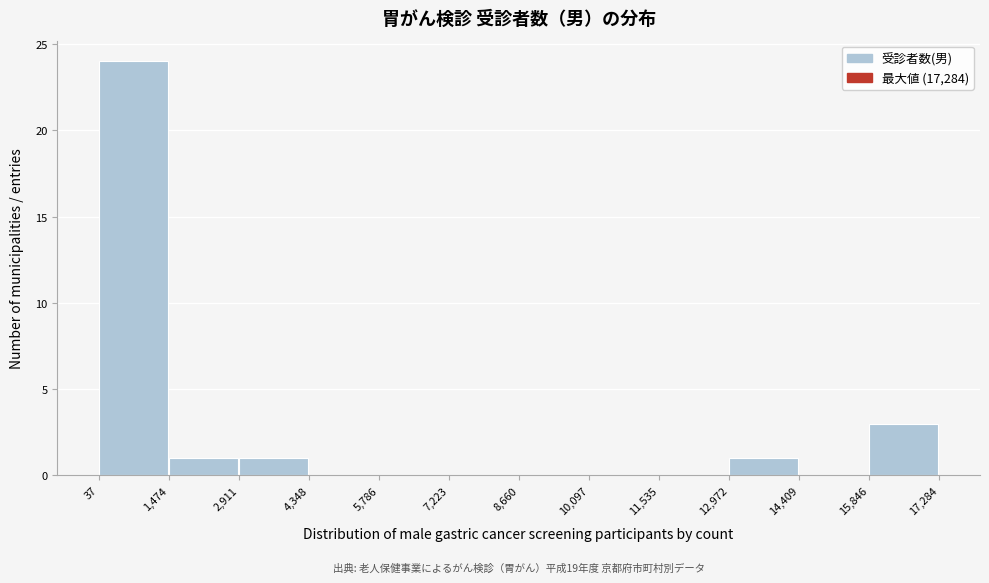

Over which range of the x-axis is the bar tallest?

37 to 1,474